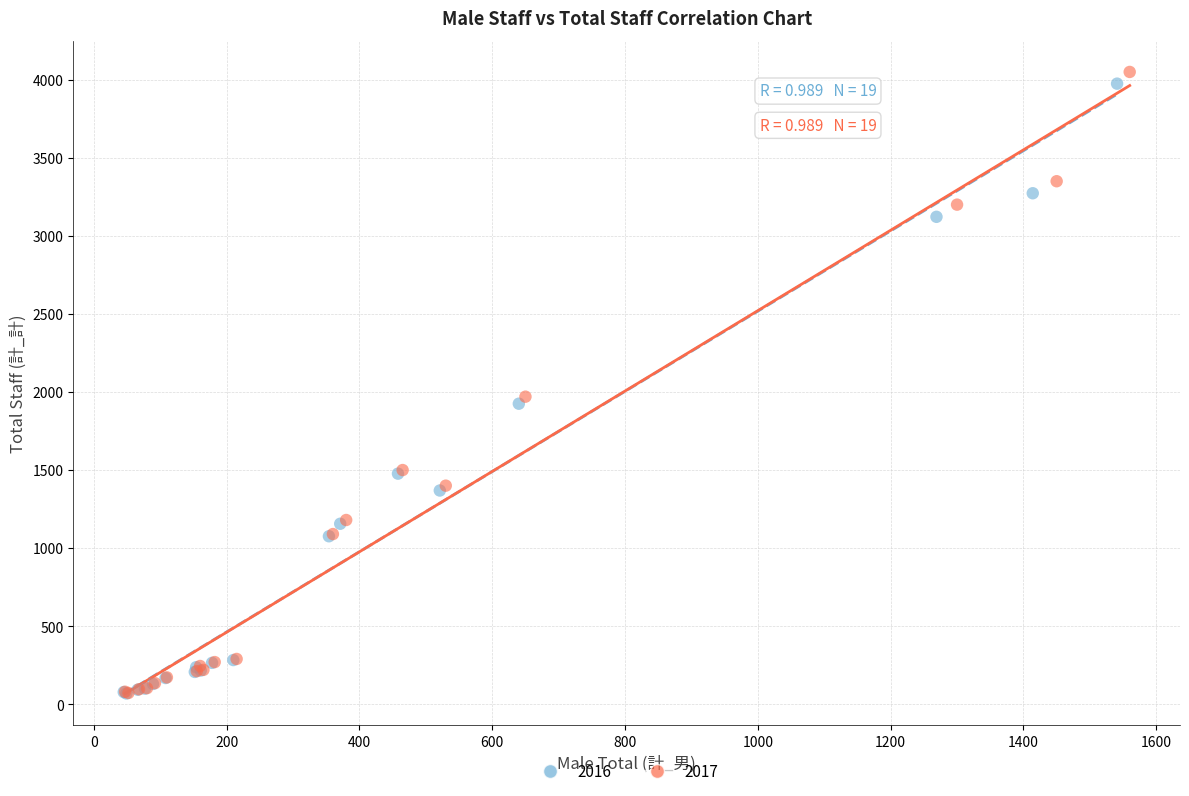

Which series has the largest Y range (max minus min)?

2017